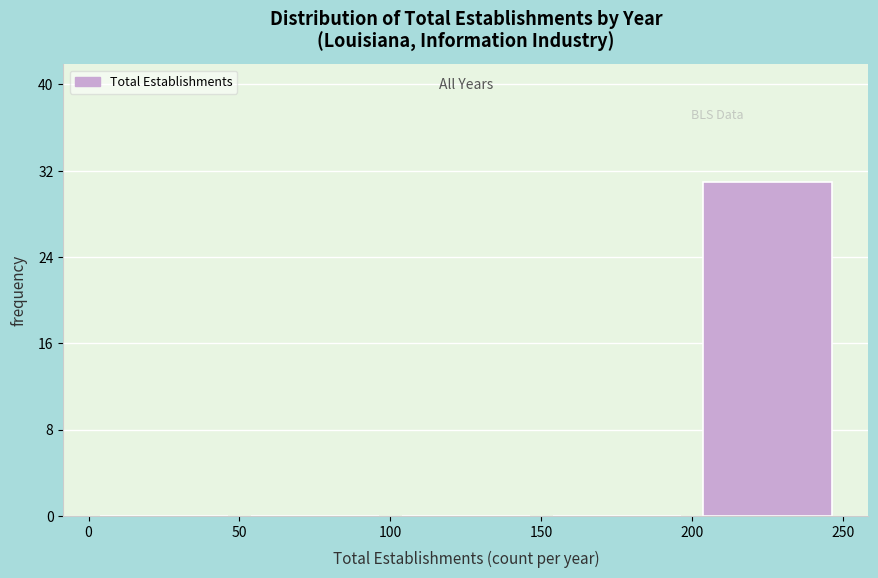

Reading left to right, transcribe this chart: for each bar, give the range it covers on the x-axis and its height. The values are not printed on the chart, so give them approximately, as read against the axis.

0 to 50: 0
50 to 100: 0
100 to 150: 0
150 to 200: 0
200 to 250: 31